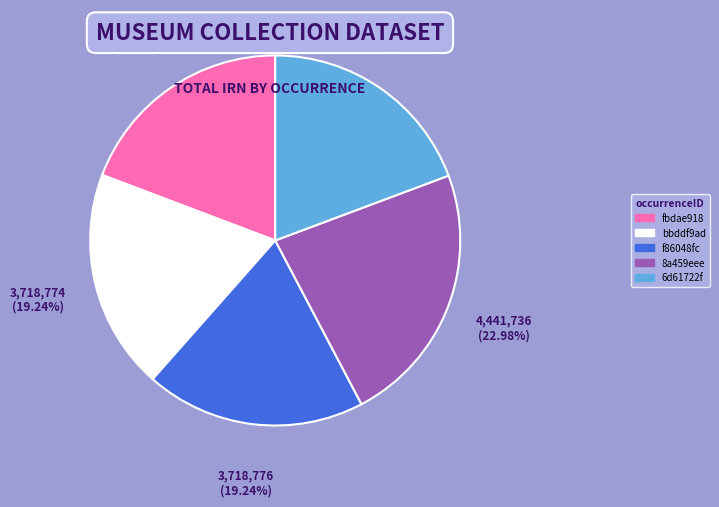

How many segments does this pie chart have?

5